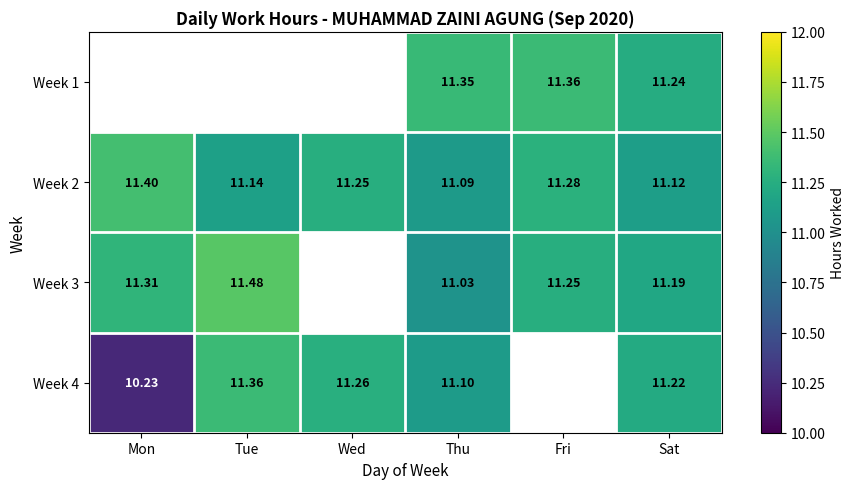

The Week 2 series shows 4.8 at Tue. True or false?

False